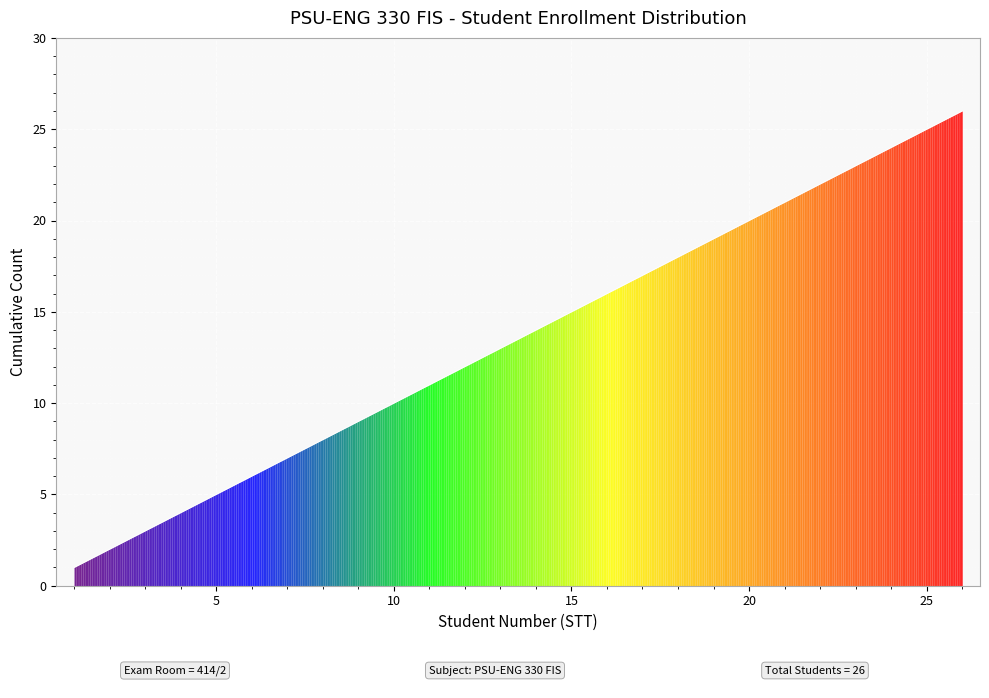

What is the difference between the maximum and minimum values?

25